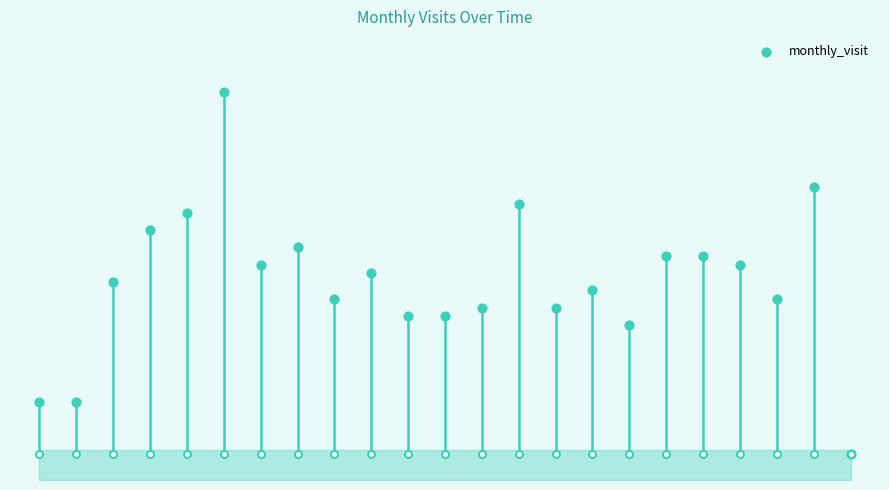

Between 6 and 19, which is larger?

6